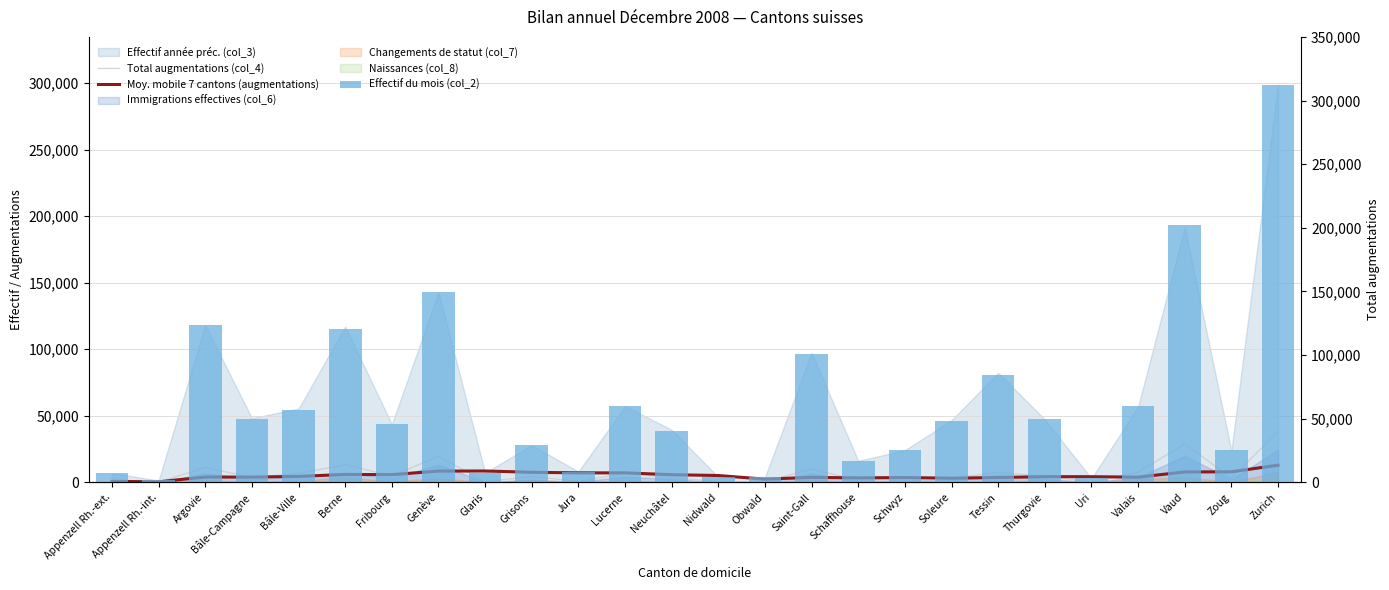

Which series has the largest total across all categories?

Effectif du mois (col_2)